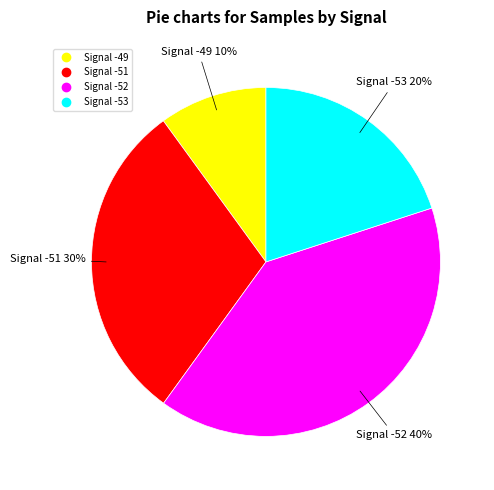

Does any single category account for the majority?

No